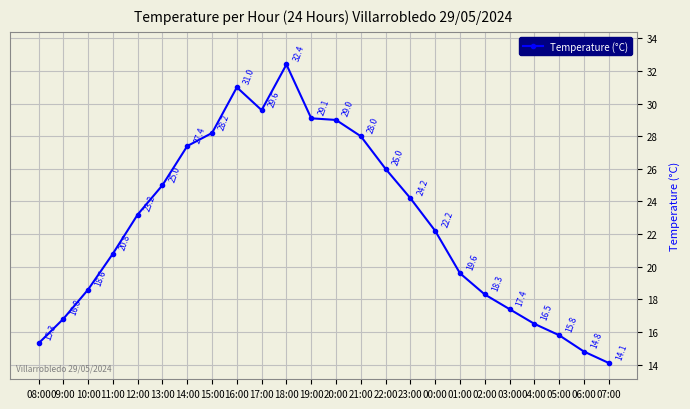

What is the label of the 15th point from the right?

17:00